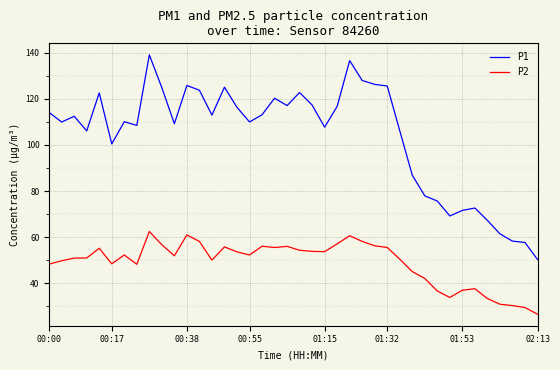

What is the difference between the second highest and minimum values in the P1 series?

86.2